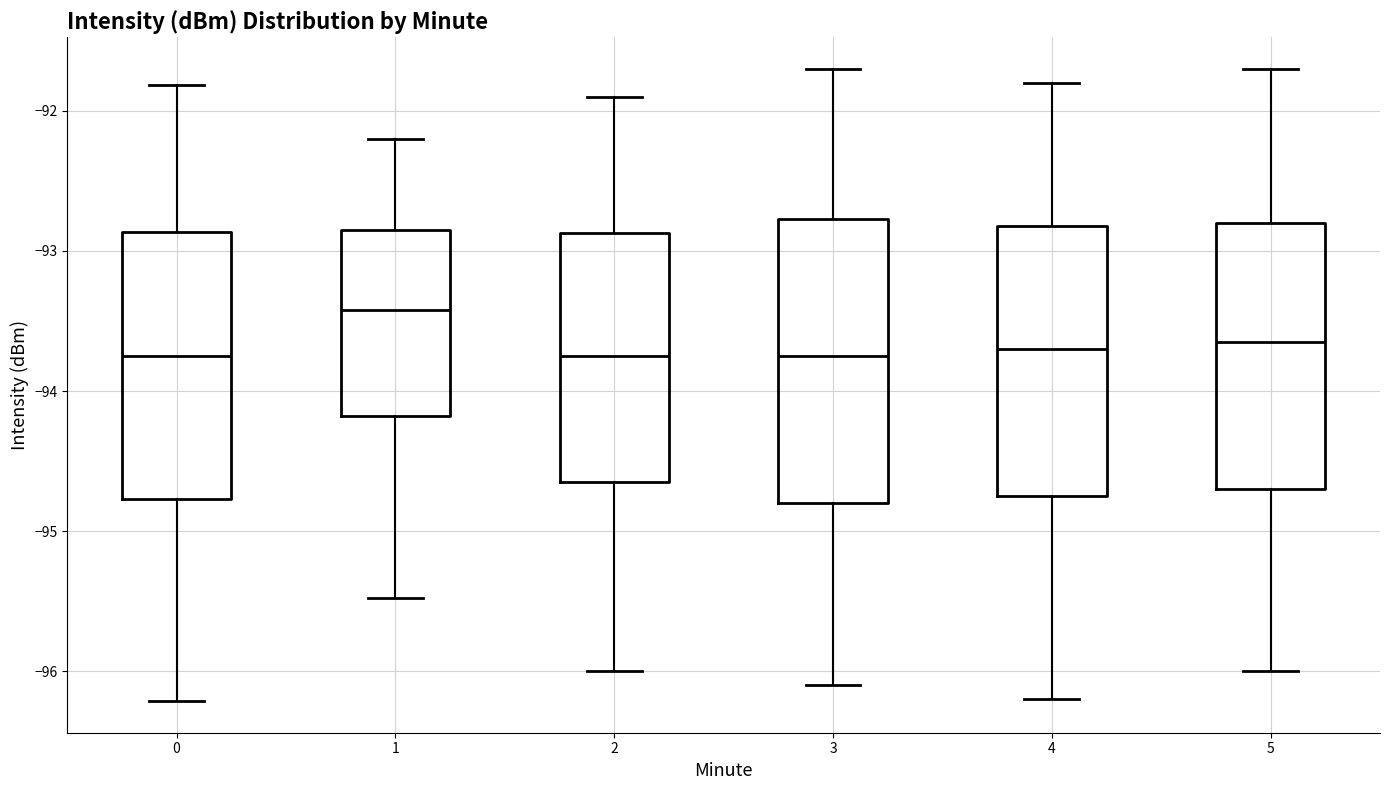

Reading left to right, read every box against the y-axis: the position of its median line, the range the box covers, and the ends of its whiskers. The values are not printed on the chart, so give them approximately, as read against the axis.

0: median -93.7, box -94.8 to -92.9, whiskers -96.2 to -91.8
1: median -93.4, box -94.2 to -92.9, whiskers -95.5 to -92.2
2: median -93.7, box -94.6 to -92.9, whiskers -96.0 to -91.9
3: median -93.7, box -94.8 to -92.8, whiskers -96.1 to -91.7
4: median -93.7, box -94.7 to -92.8, whiskers -96.2 to -91.8
5: median -93.6, box -94.7 to -92.8, whiskers -96.0 to -91.7